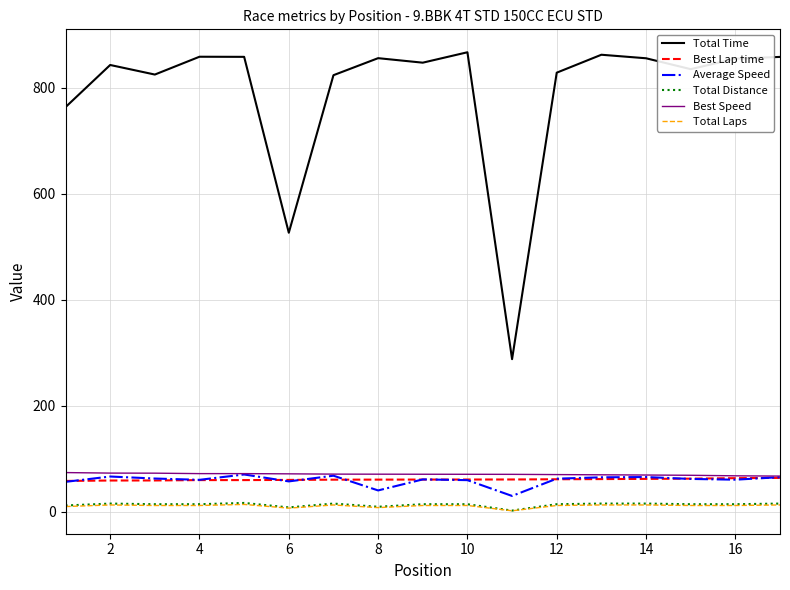

What is the maximum value for Best Speed?

74.1